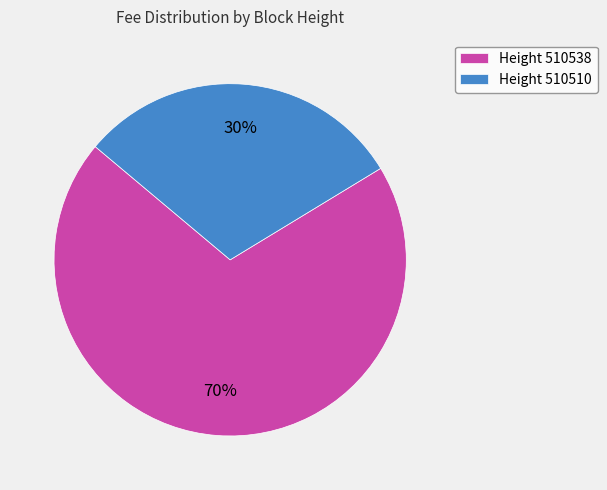

To the nearest percent, what is the difference between the largest and smallest slice percentages?

40%